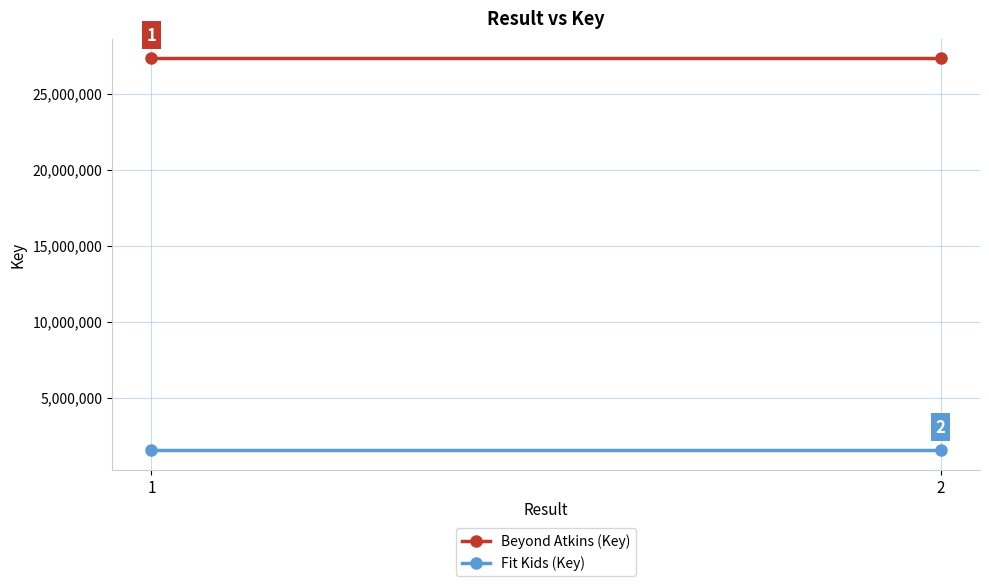

At which category does the chart reach its peak across all series?

1